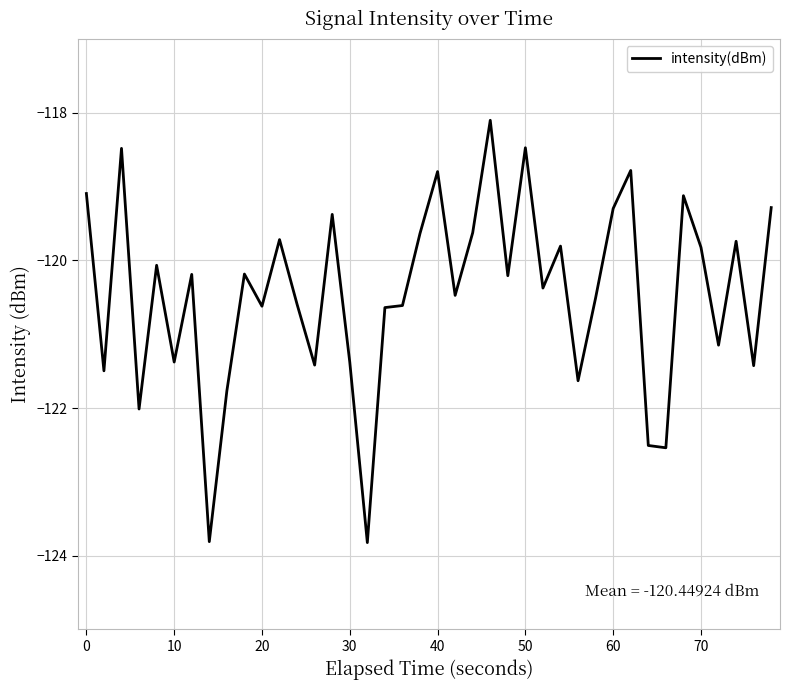

What is the greatest value displayed?

-118.1